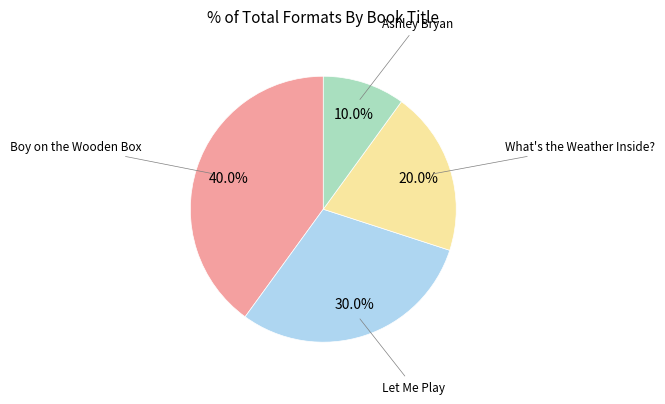

Rank the categories by value from lowest to highest.

Ashley Bryan, What's the Weather Inside?, Let Me Play, Boy on the Wooden Box